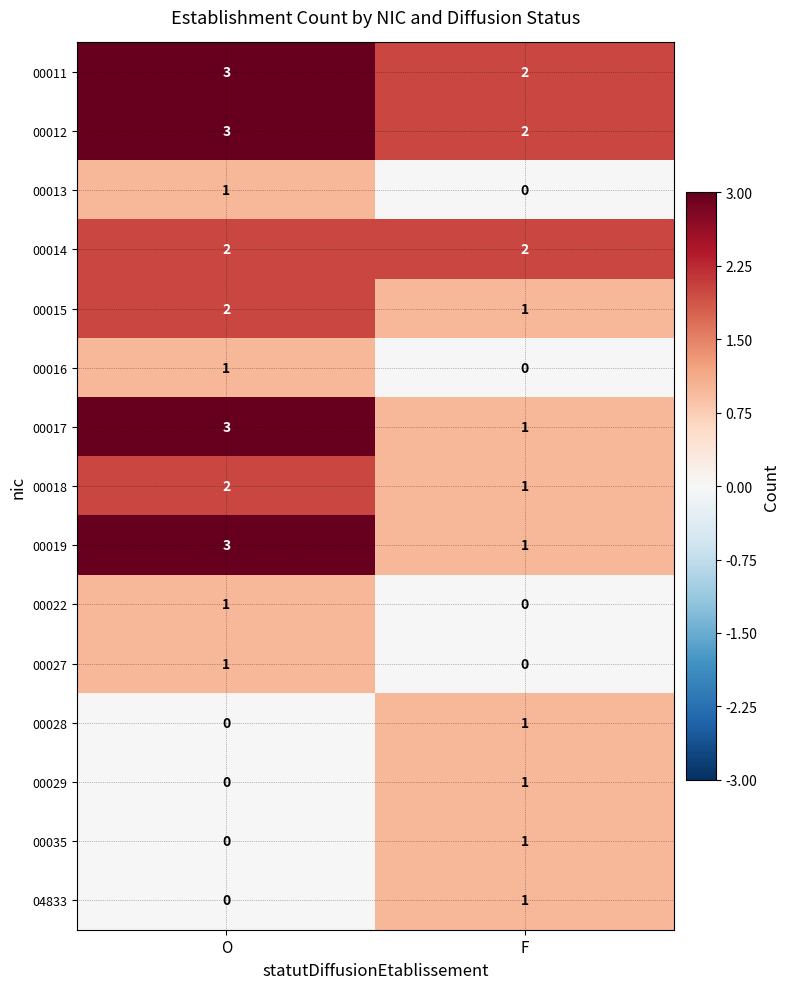

How many series are shown in this chart?

15